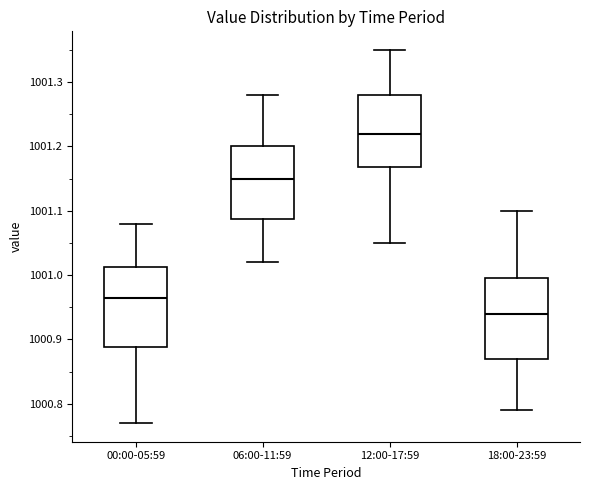

Reading left to right, read every box against the y-axis: the position of its median line, the range the box covers, and the ends of its whiskers. The values are not printed on the chart, so give them approximately, as read against the axis.

00:00-05:59: median 1000.97, box 1000.89 to 1001.01, whiskers 1000.77 to 1001.08
06:00-11:59: median 1001.15, box 1001.09 to 1001.20, whiskers 1001.02 to 1001.28
12:00-17:59: median 1001.22, box 1001.17 to 1001.28, whiskers 1001.05 to 1001.35
18:00-23:59: median 1000.94, box 1000.87 to 1001.00, whiskers 1000.79 to 1001.10